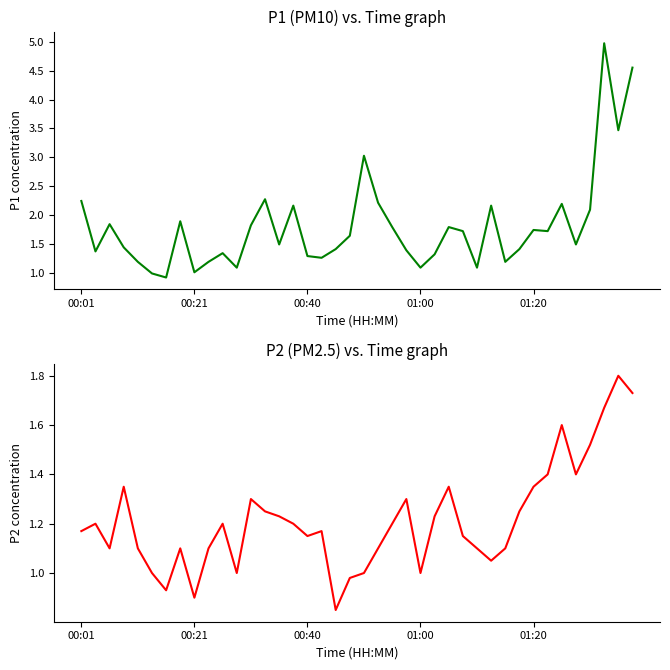

Rank the series at 17 from highest to lowest value.

P1, P2